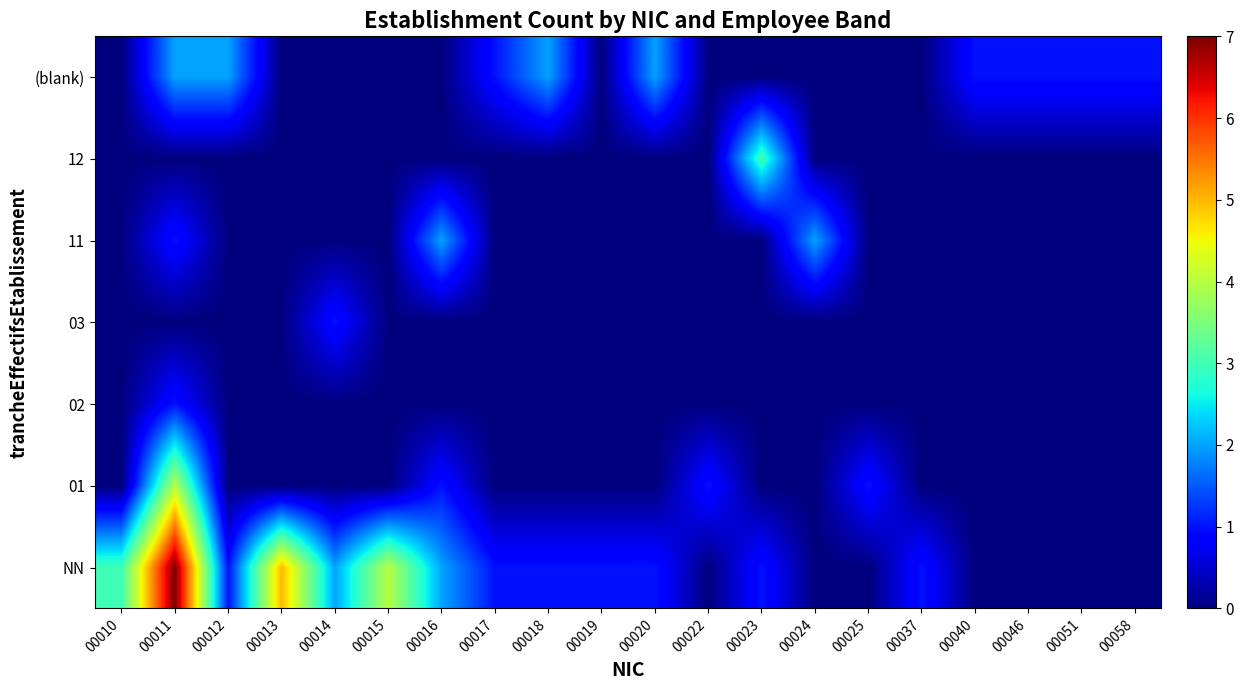

At which category does the chart reach its minimum across all series?

00022